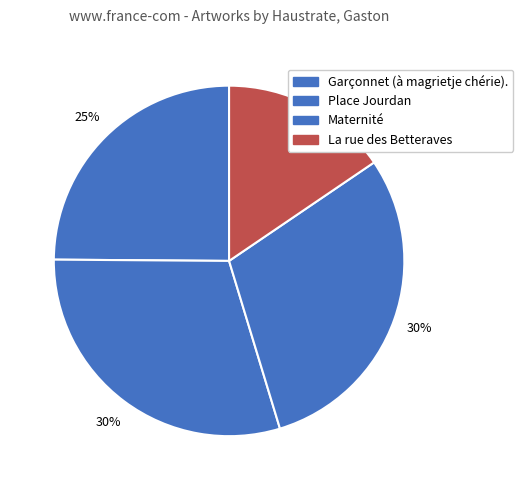

To the nearest percent, what is the average slice percentage?

25%